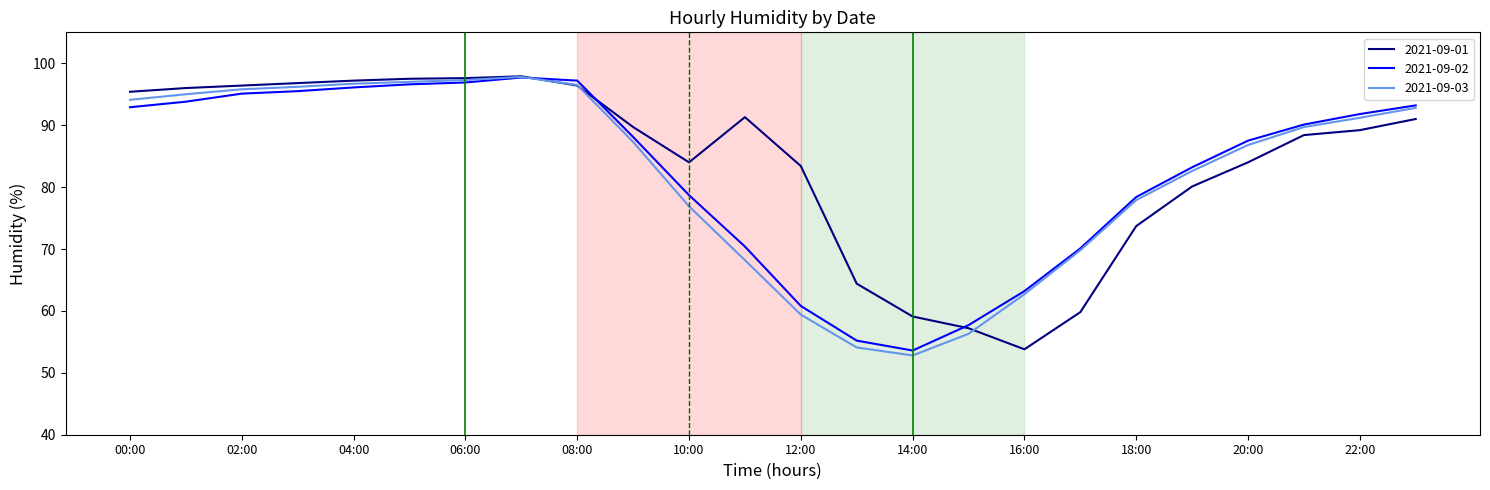

What is the greatest value displayed?

97.9